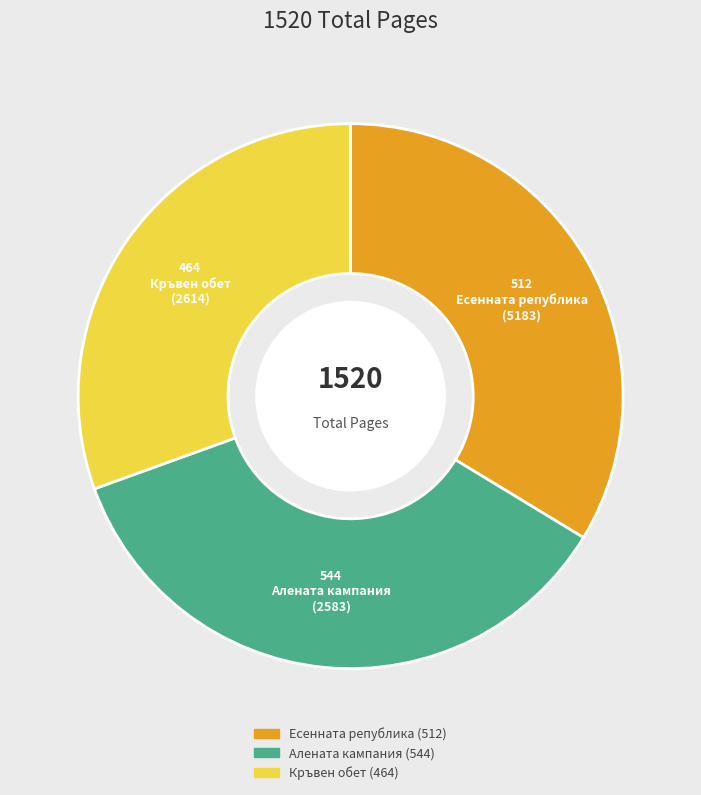

Count the number of slices in the pie.

3